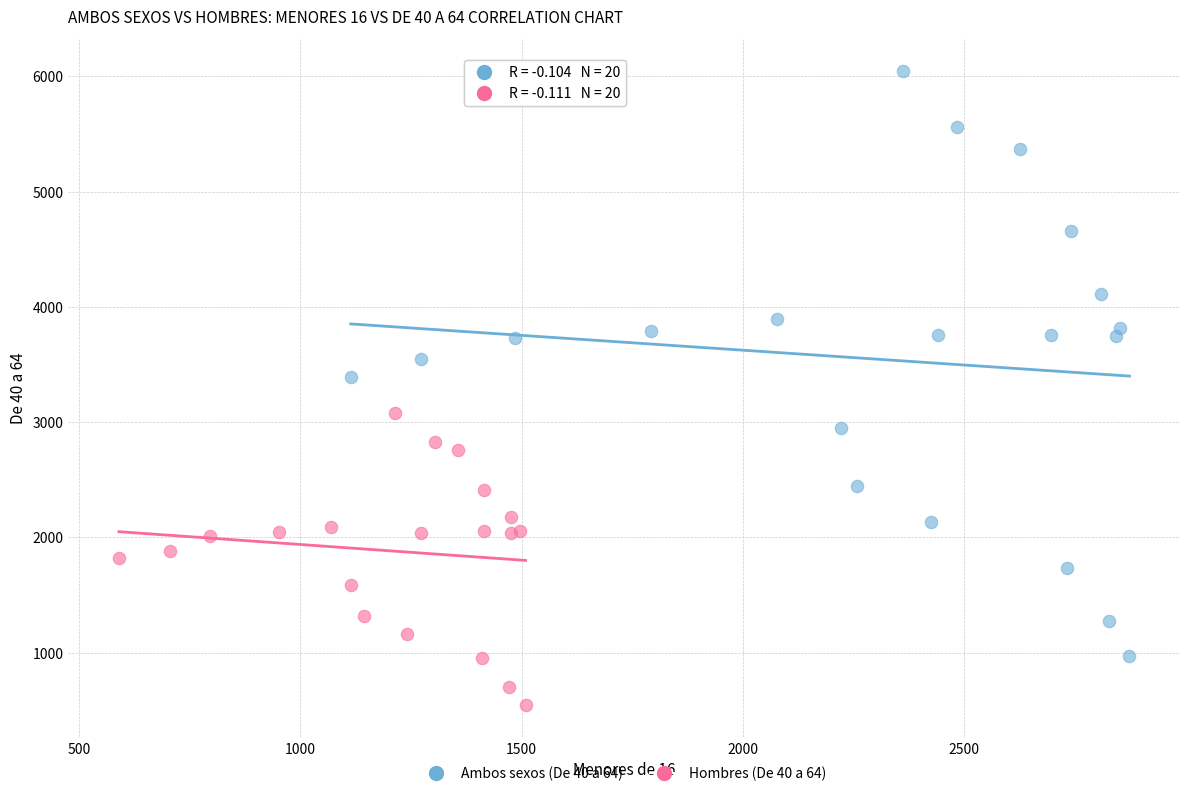

Which series has the largest Y range (max minus min)?

Ambos sexos (De 40 a 64)